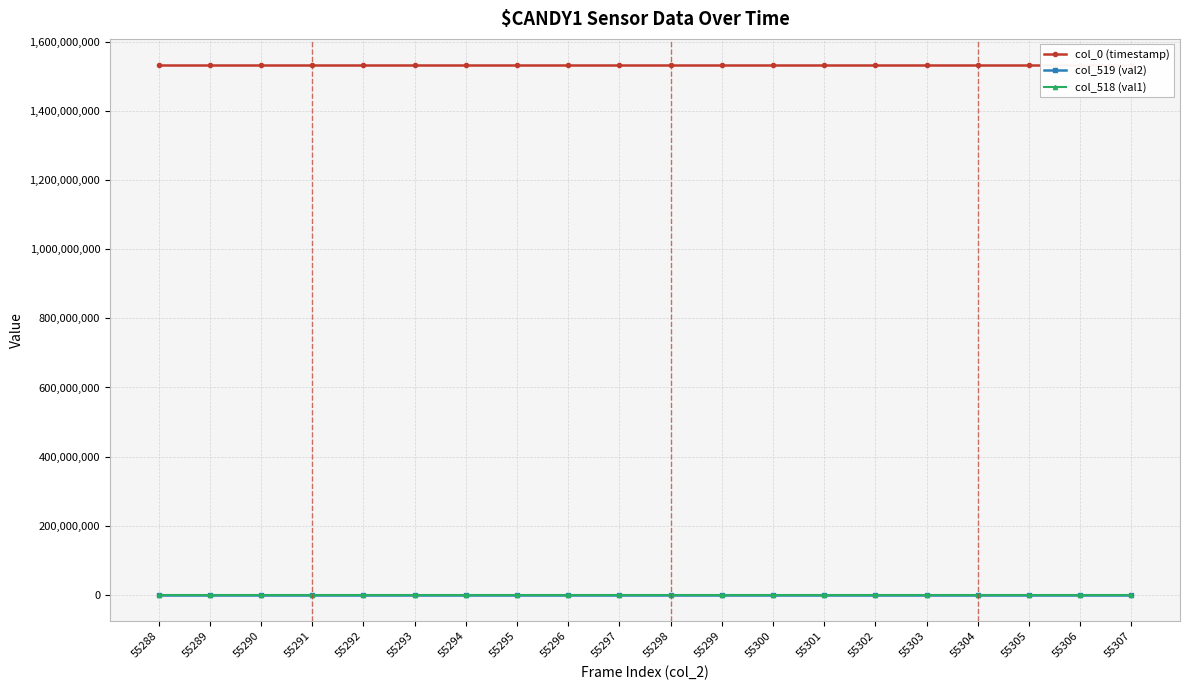

At which label is col_519 (val2) closest to 0?

55288